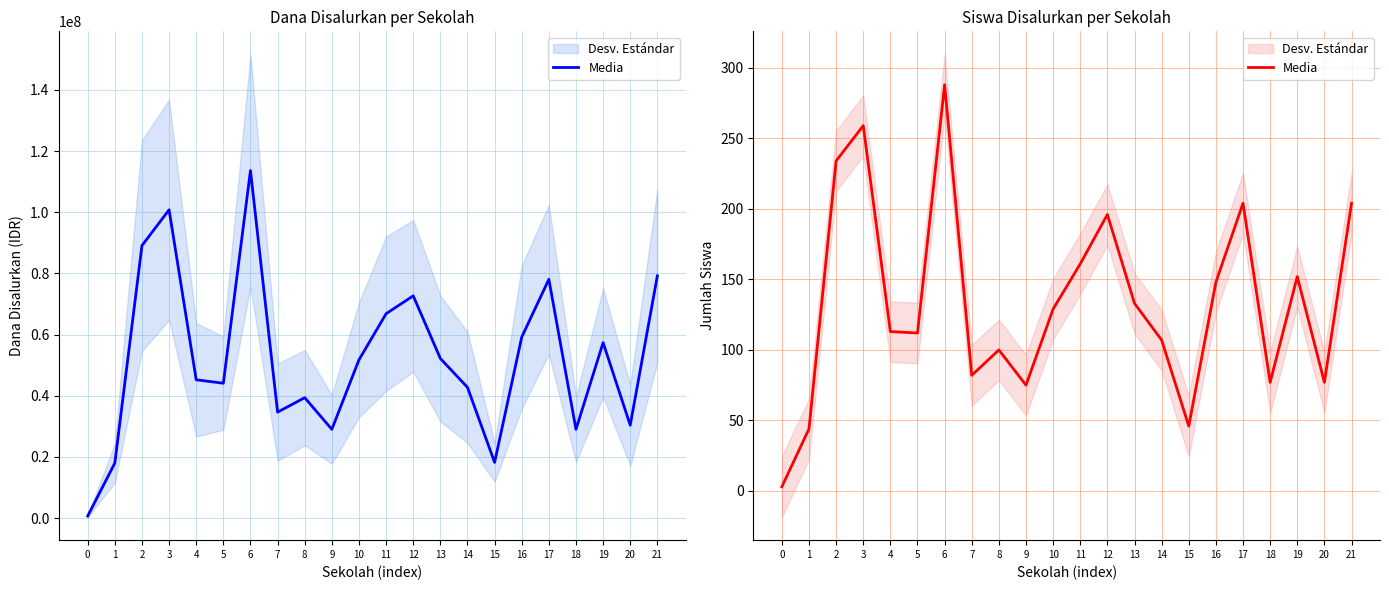

Does the chart display data point markers on the line(s)?

No